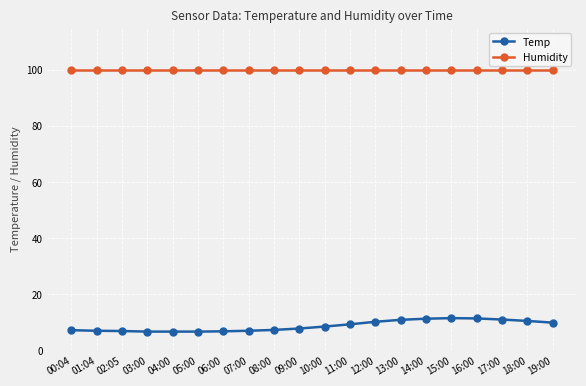

What is the sum of the Temp values at 17:00 and 01:04?

17.8